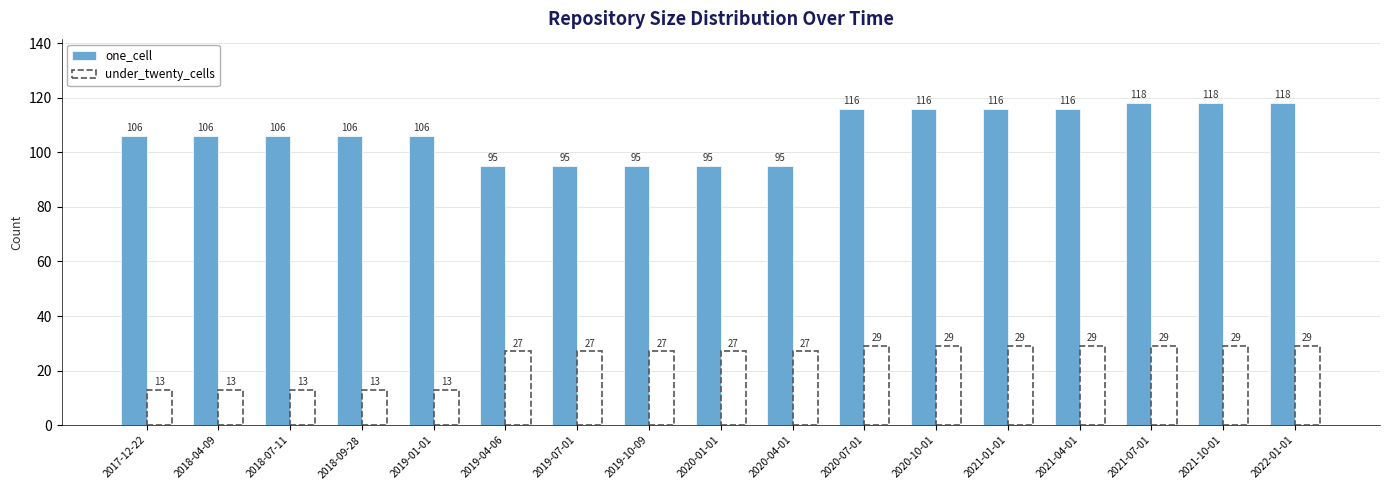

What is the spread (max minus min) of values at 2021-10-01?

89